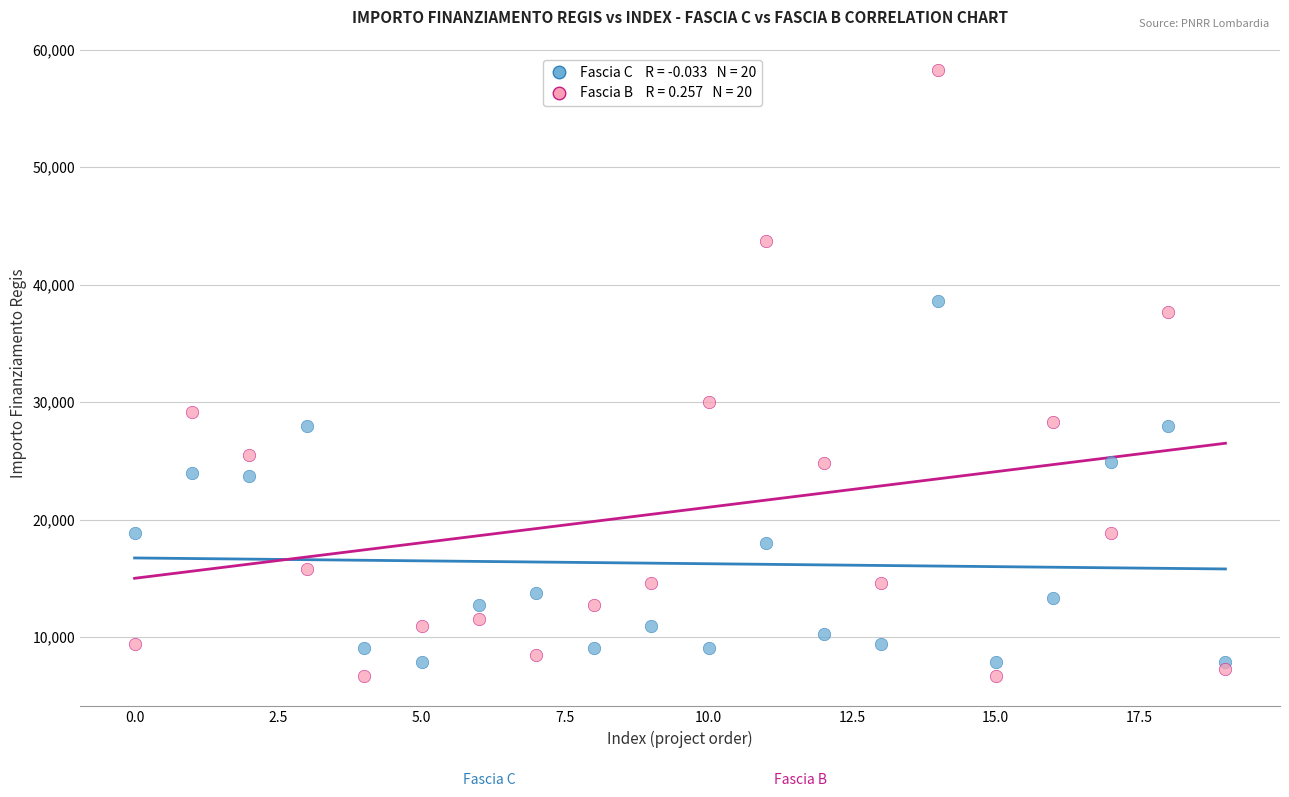

Across all series, what Y value is closest to 32474?

29995